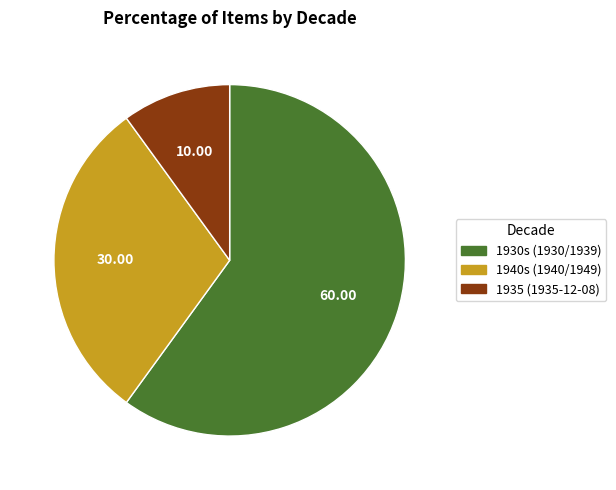

Which slice is the largest?

1930s (1930/1939)